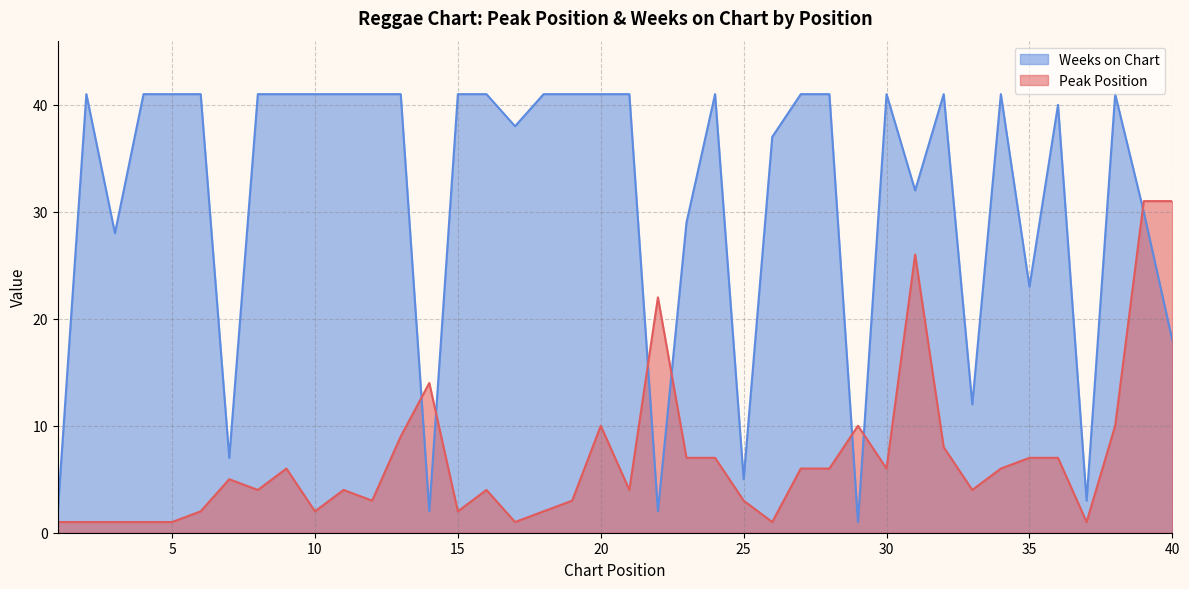

What is the maximum value for Weeks on Chart?

41